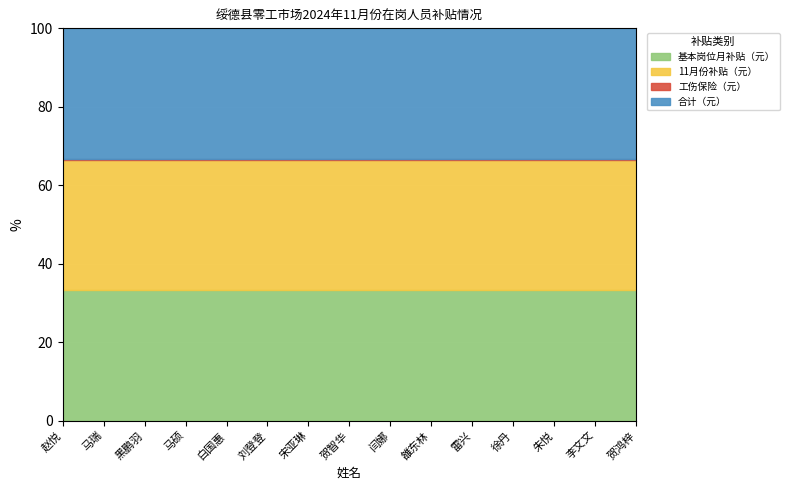

How many distinct data groups are displayed?

4